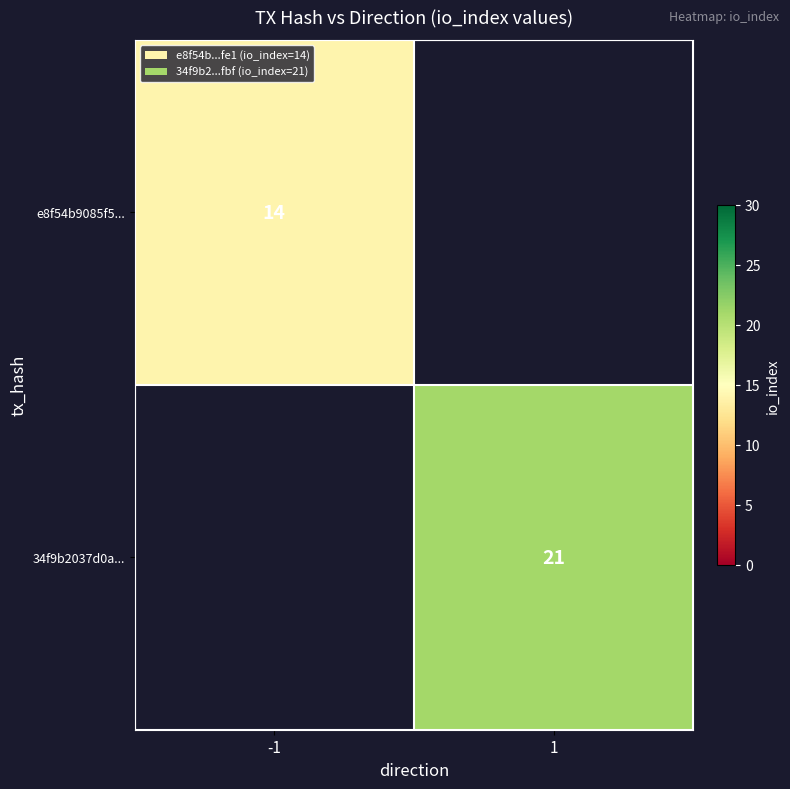

The e8f54b9085f5... series shows 14 at -1. True or false?

True